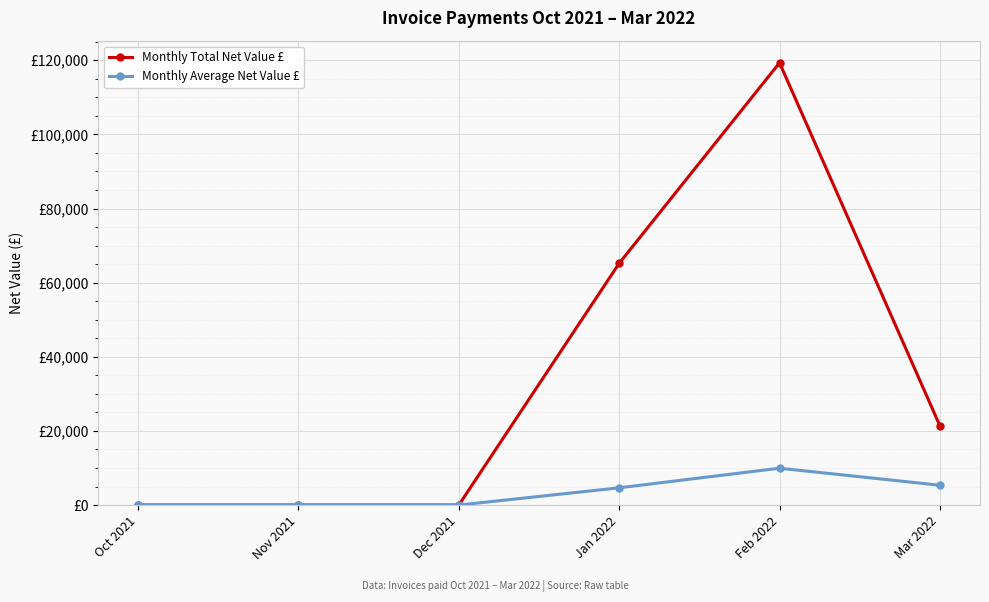

Reading left to right, what are all the values shown in this chart?

Monthly Total Net Value £: Oct 2021=0.0	Nov 2021=0.0	Dec 2021=0.0	Jan 2022=65208.4	Feb 2022=119309.4	Mar 2022=21390.0
Monthly Average Net Value £: Oct 2021=0.0	Nov 2021=0.0	Dec 2021=0.0	Jan 2022=4657.8	Feb 2022=9946.6	Mar 2022=5347.5